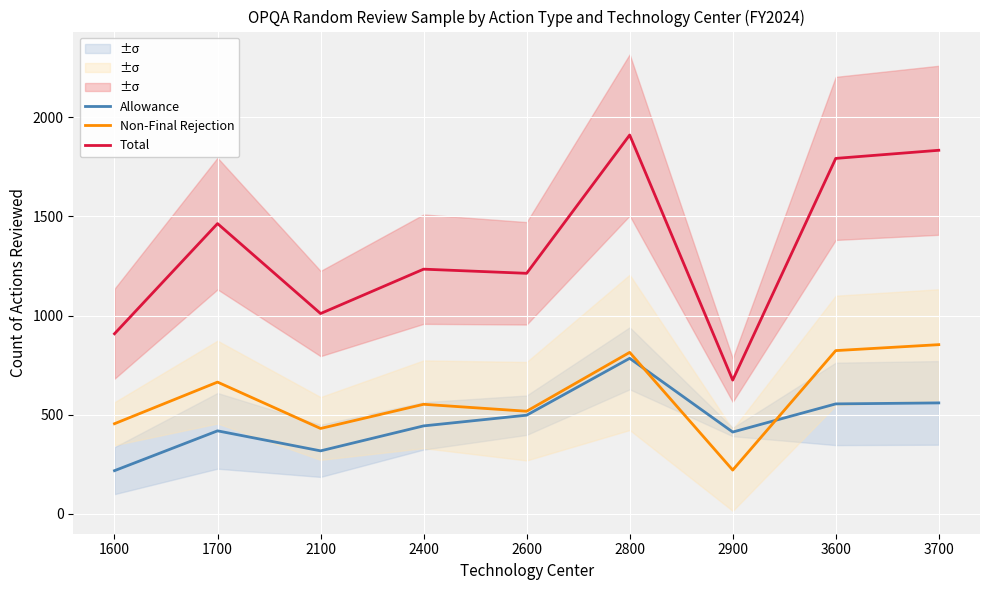

True or false: Allowance has a value of 112 at 1700.

False